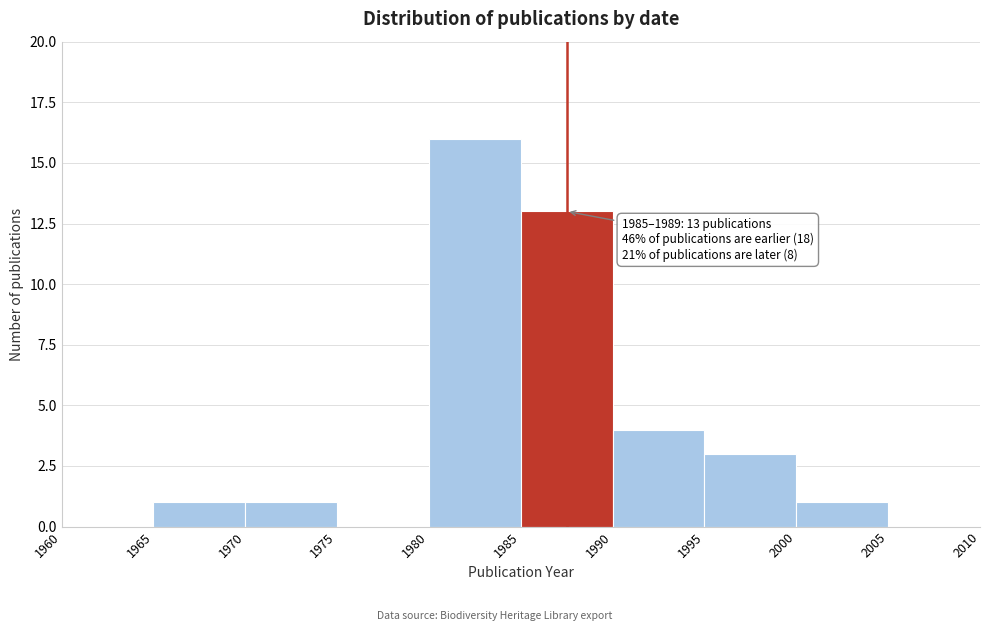

Which range on the x-axis has the tallest bar?

1980 to 1985